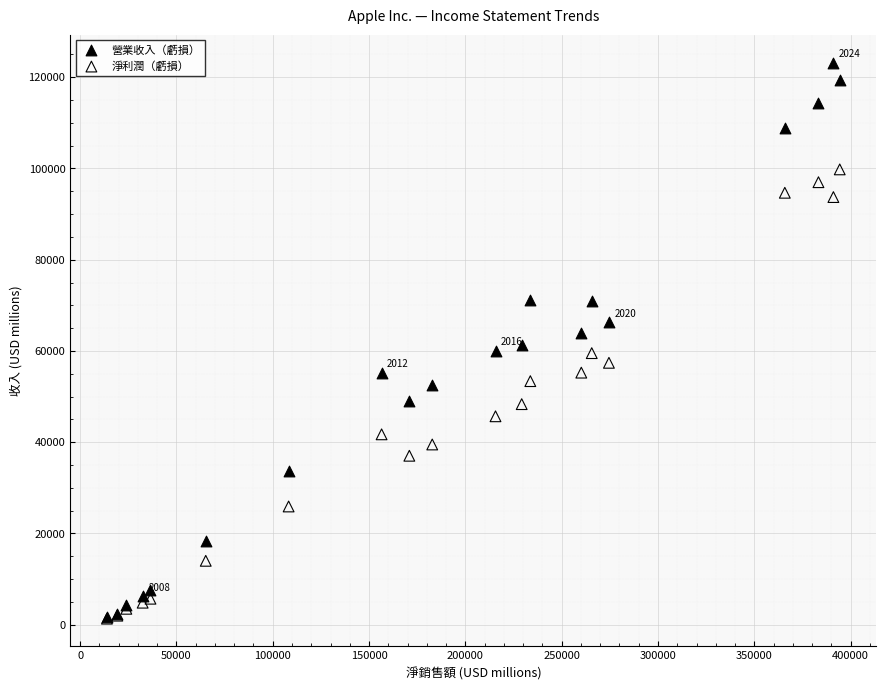

Which series contains the highest Y value?

營業收入（虧損）